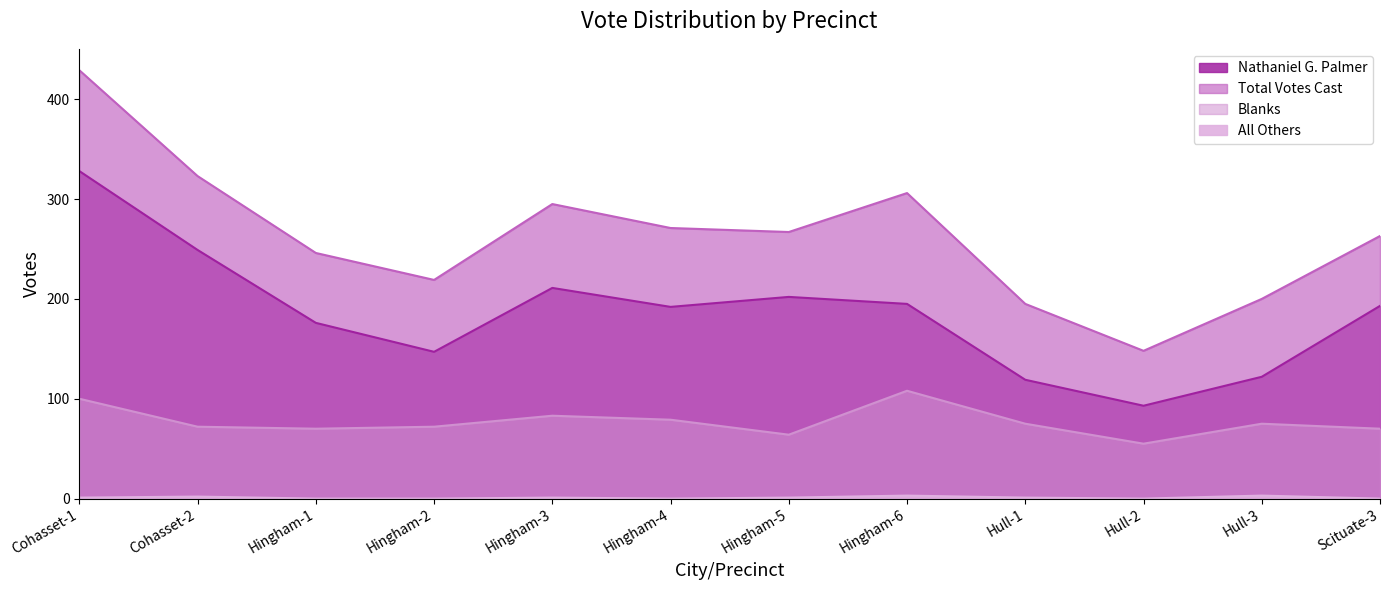

Where is the first local maximum for Total Votes Cast?

Hingham-3